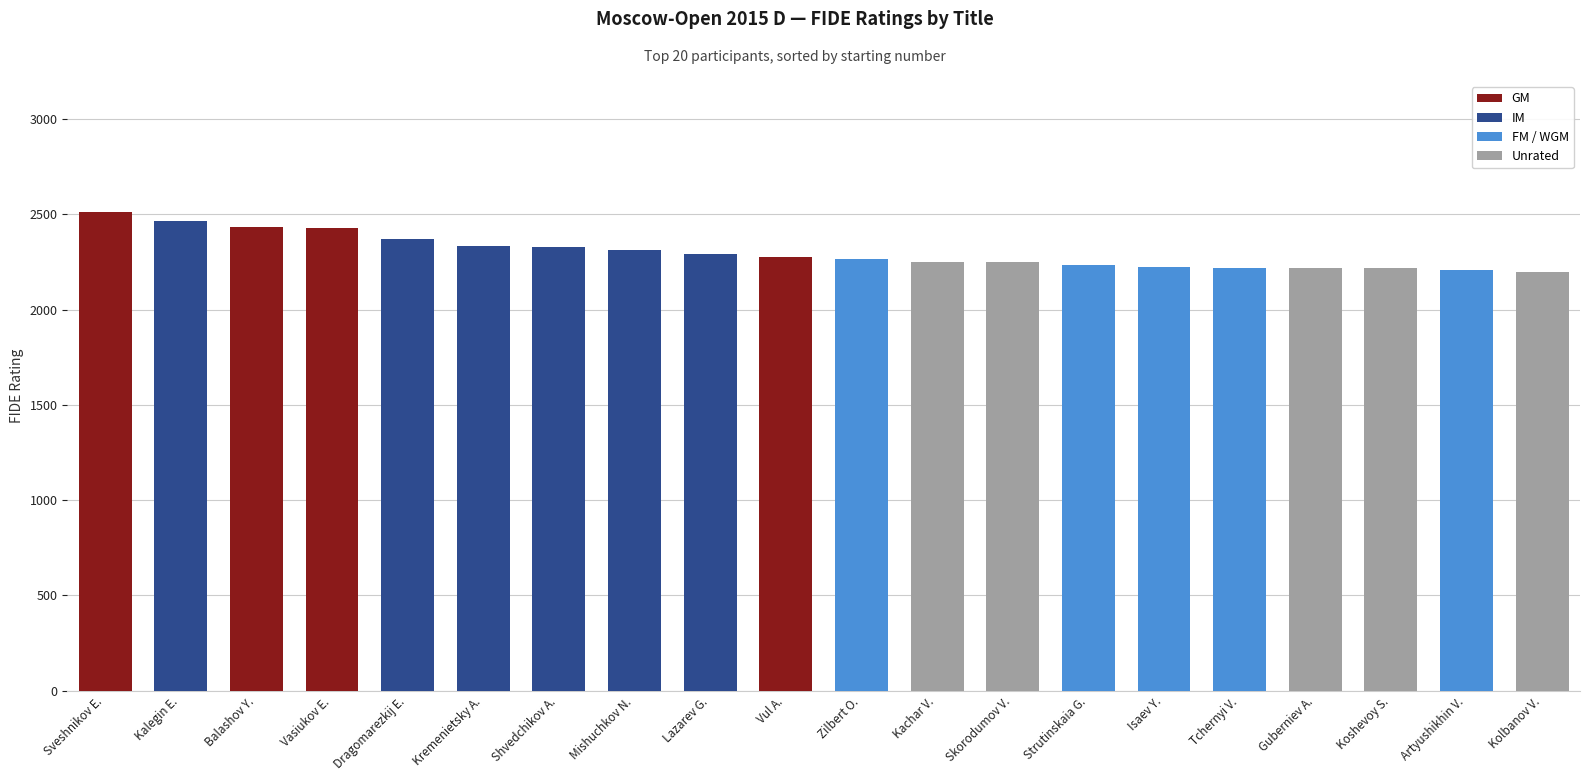

At which label is GM closest to 1257?

Vul A.